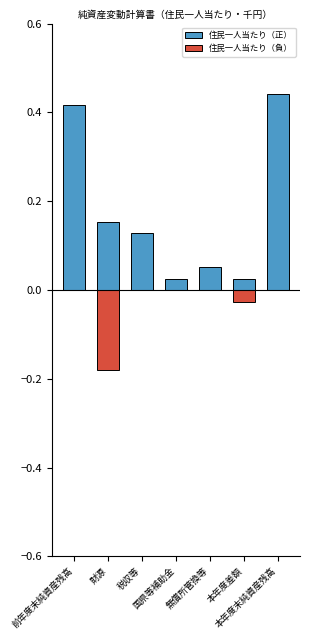

Reading right to left, what are all the values shown in this chart?

住民一人当たり（正）: 本年度末純資産残高=0.4	本年度差額=0.0	無償所管換等=0.1	国県等補助金=0.0	税収等=0.1	財源=0.2	前年度末純資産残高=0.4
住民一人当たり（負）: 本年度末純資産残高=0.0	本年度差額=-0.0	無償所管換等=0.0	国県等補助金=0.0	税収等=0.0	財源=-0.2	前年度末純資産残高=0.0